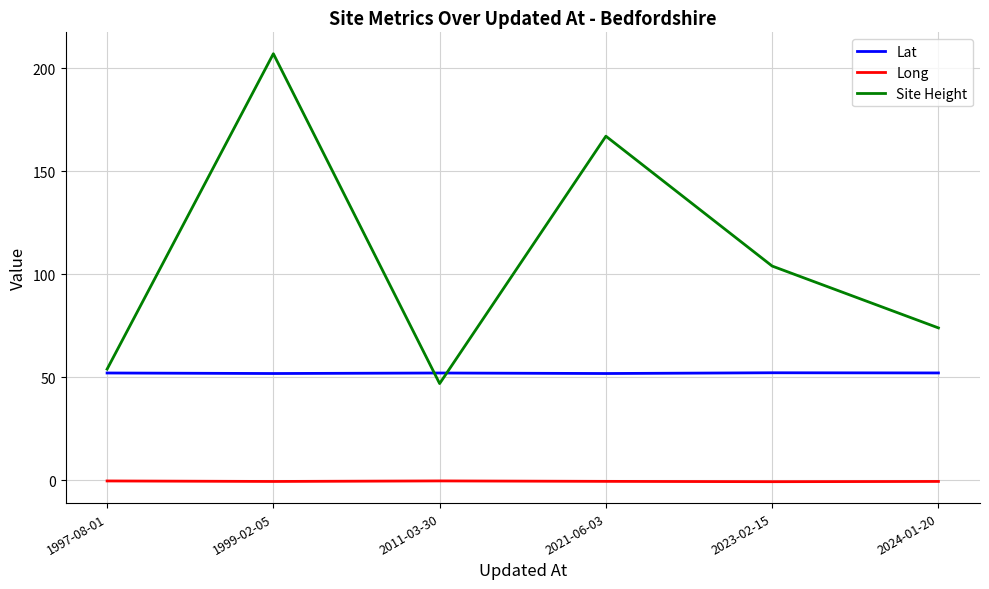

What is the greatest value displayed?

207.0